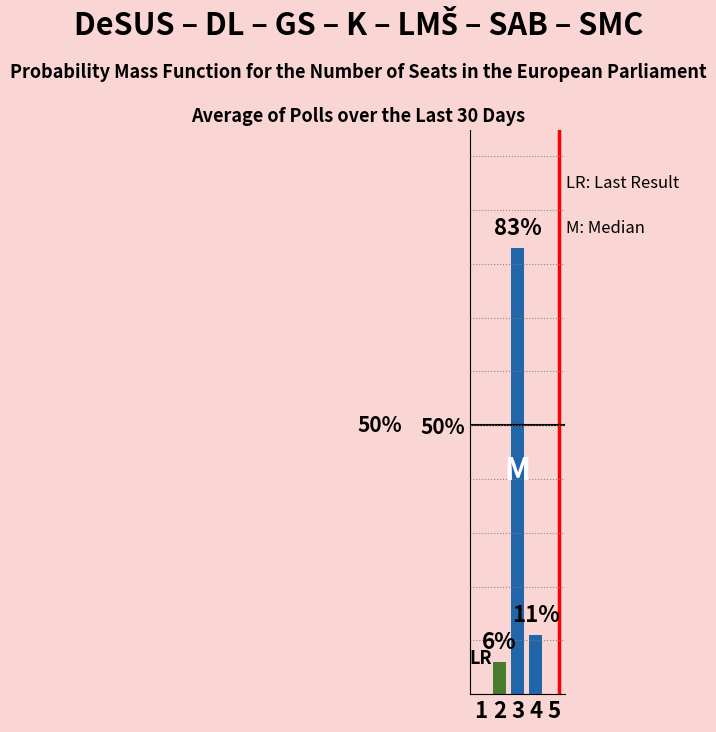

The value at 5 is -49. True or false?

False